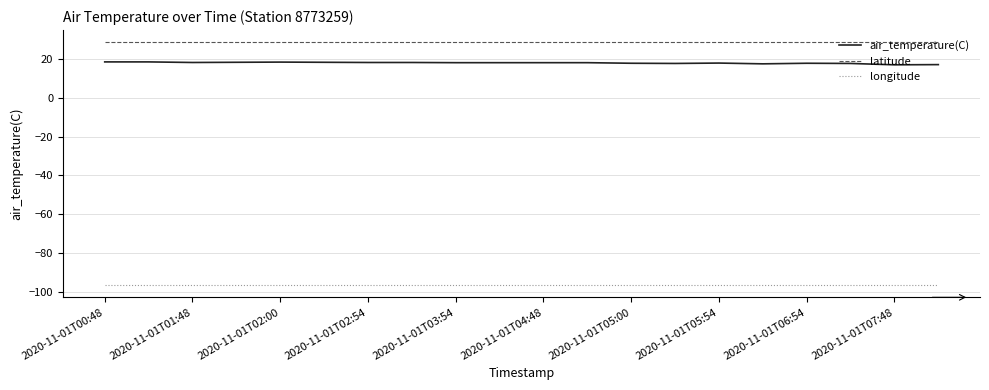

What is the smallest value displayed?

-96.6